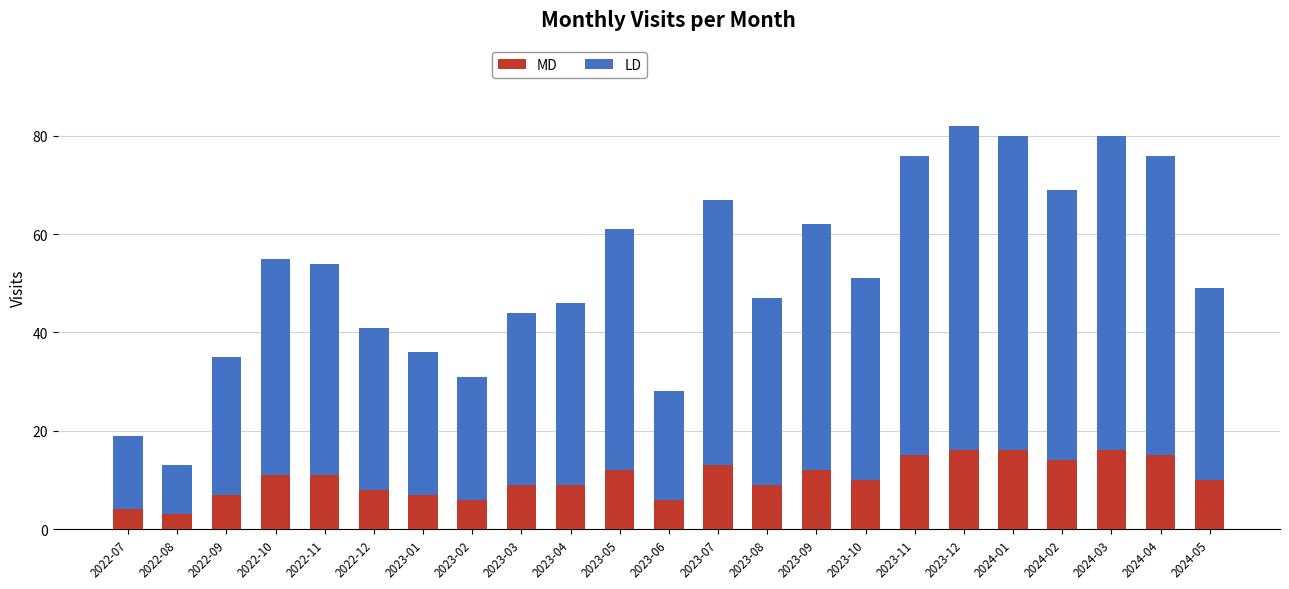

Does the chart contain any negative values?

No